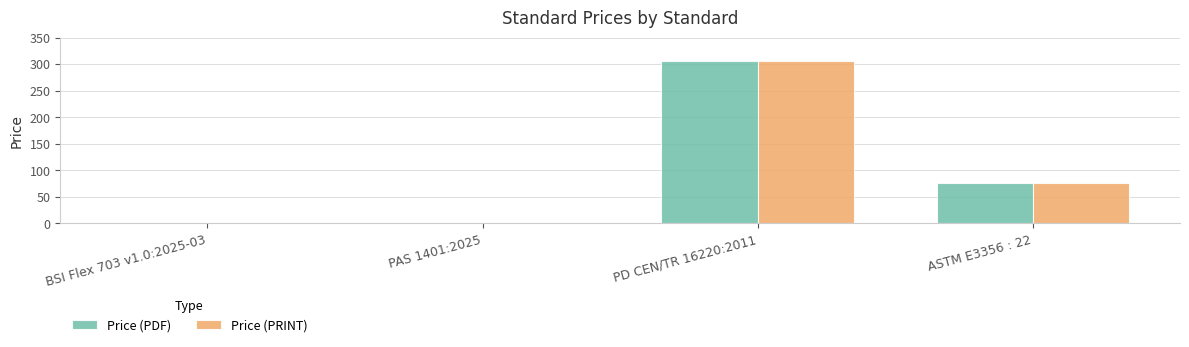

What is the total value across all series at PD CEN/TR 16220:2011?

612